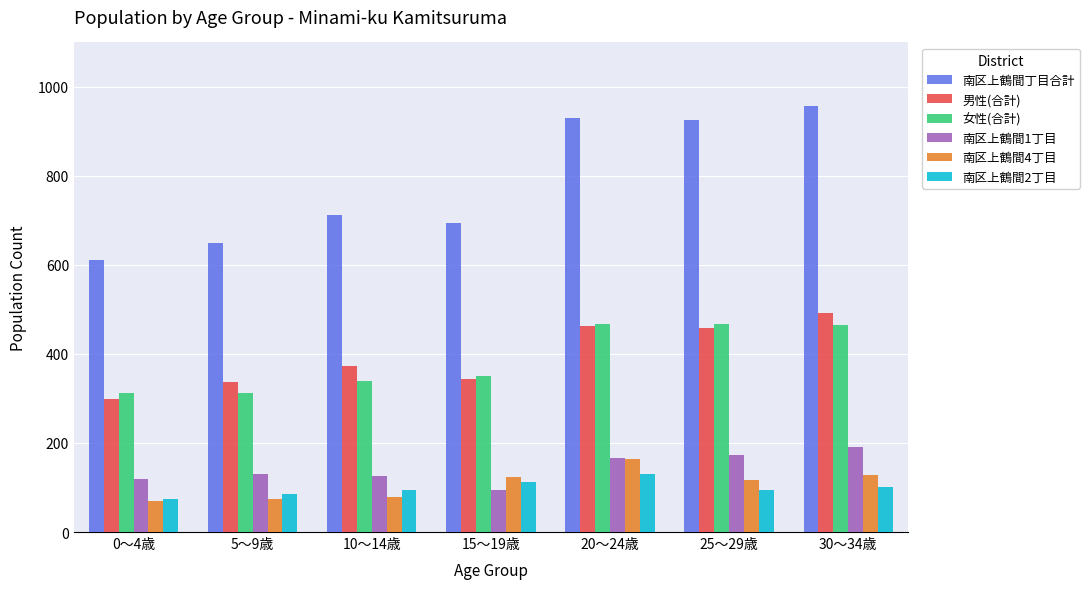

Which category has the highest value across all series?

30～34歳